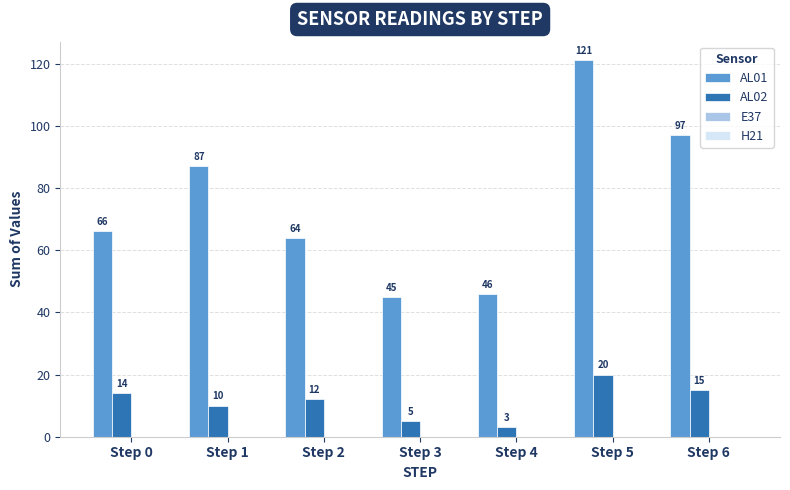

At which category is the sum across all series the highest?

Step 5